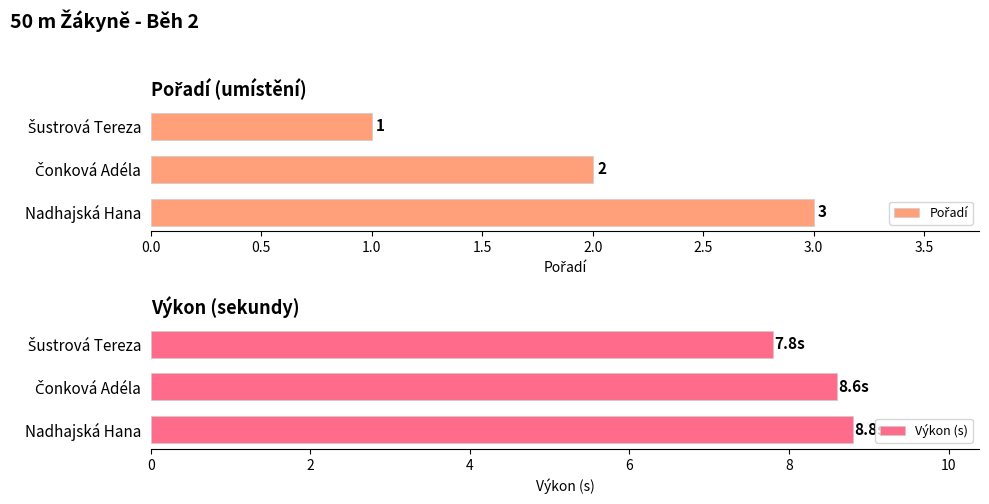

Count the Pořadí values in the range 1 to 3.

3